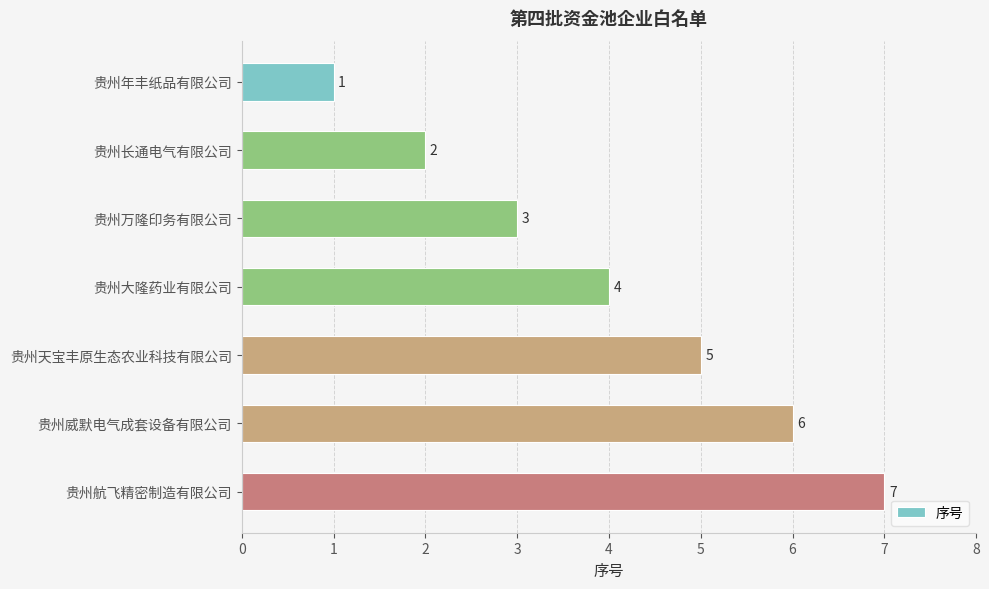

List the labels in order of value, smallest first.

贵州年丰纸品有限公司, 贵州长通电气有限公司, 贵州万隆印务有限公司, 贵州大隆药业有限公司, 贵州天宝丰原生态农业科技有限公司, 贵州威默电气成套设备有限公司, 贵州航飞精密制造有限公司